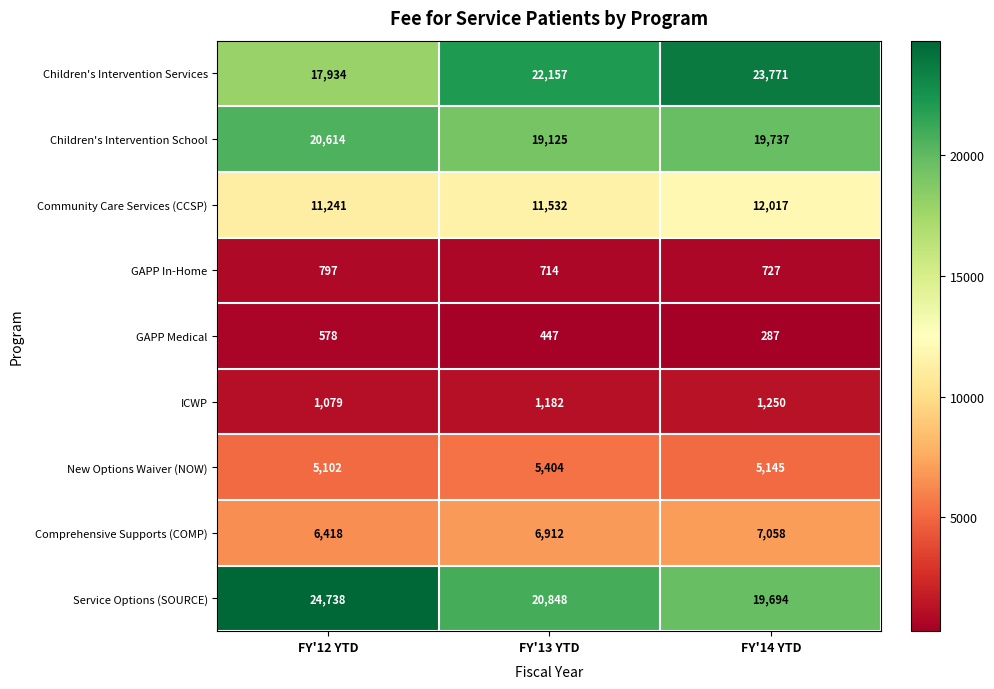

What is the sum of all Children's Intervention Services values?

63862